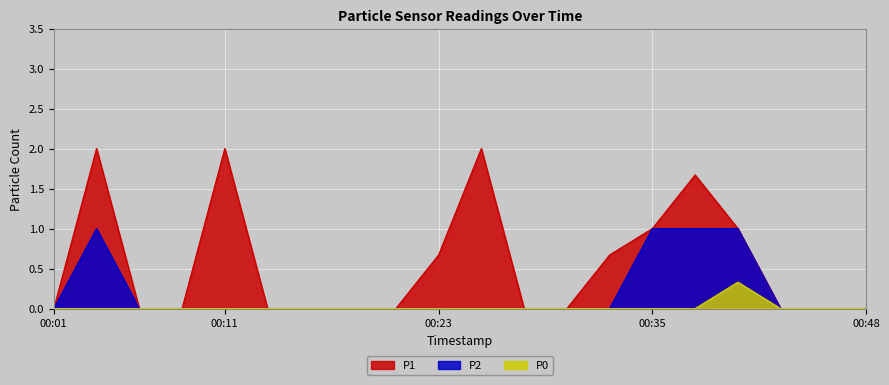

Rank the series at 00:11 from lowest to highest value.

P2, P0, P1